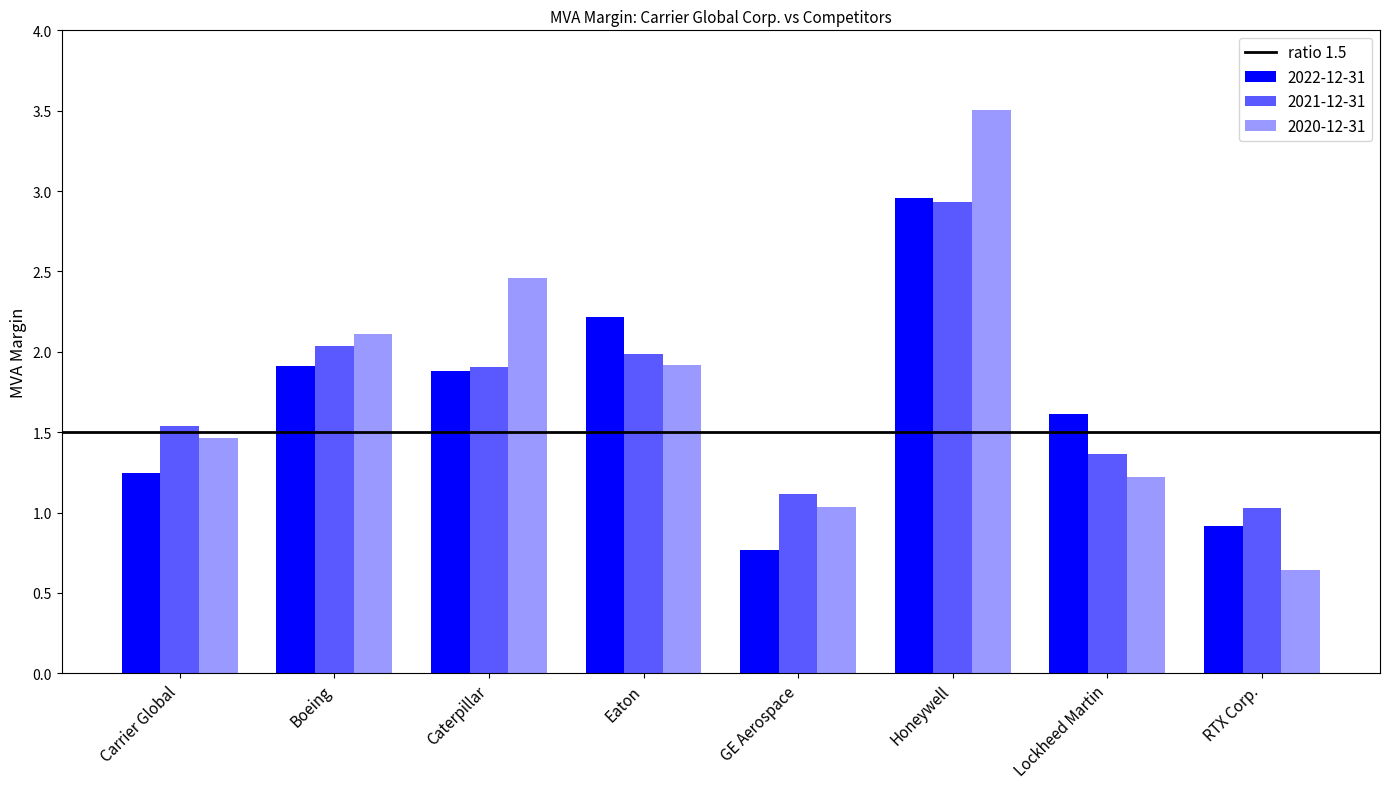

How many bars are there in each group?

3